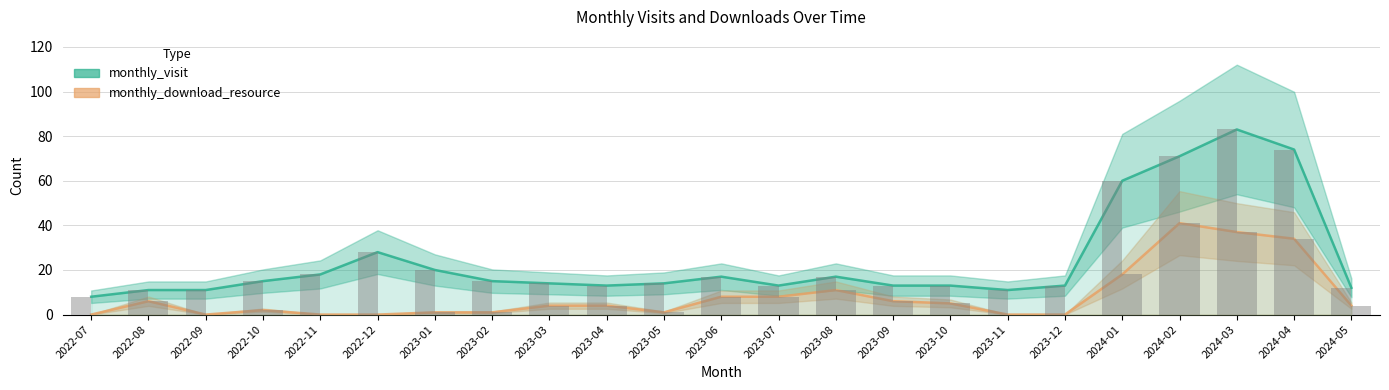

Is the value of monthly_download_resource at 2024-01 greater than the value of monthly_visit at 2024-02?

No